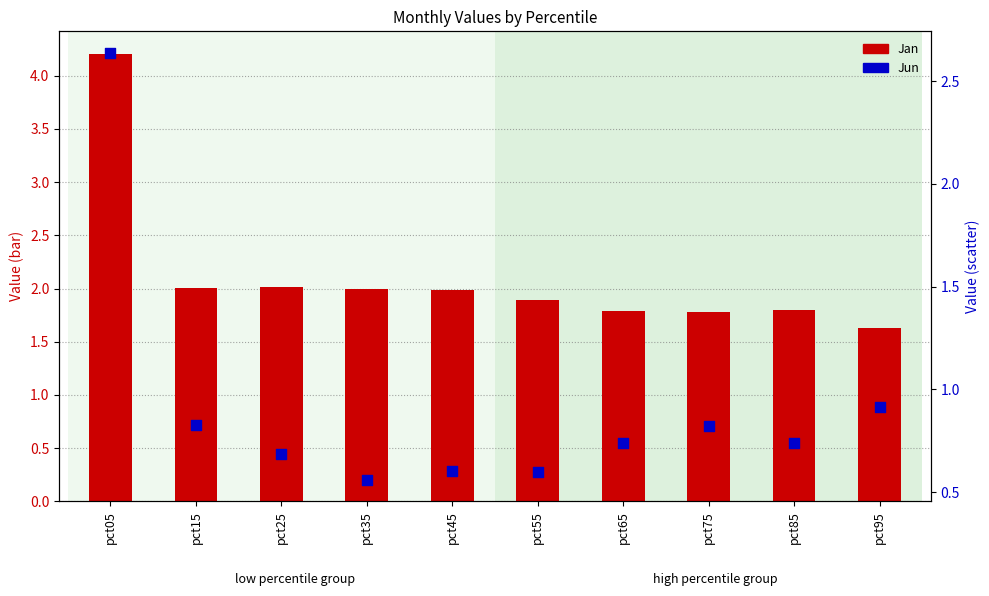

Which series has the largest total across all categories?

Jan (bar)